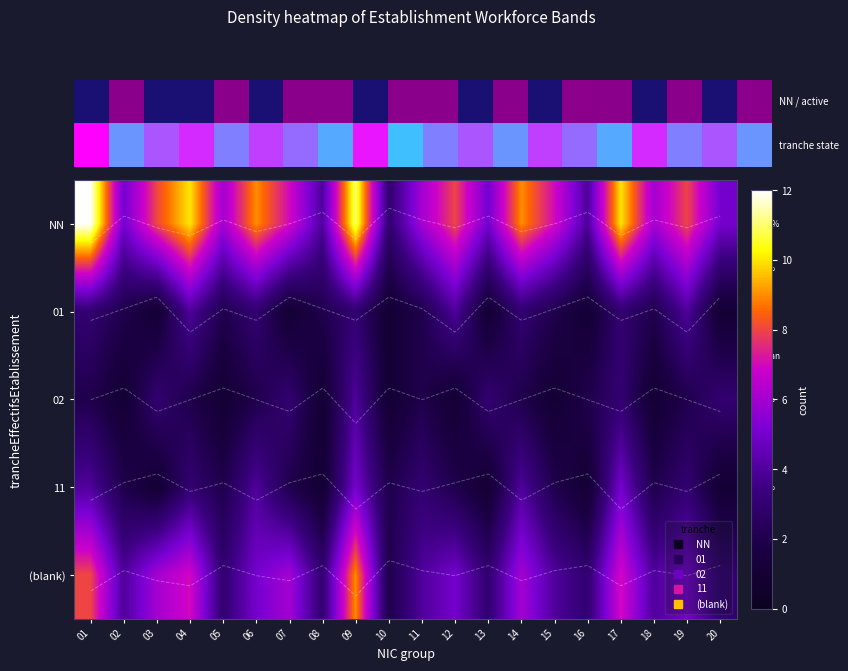

Count the number of data series in this chart.

5